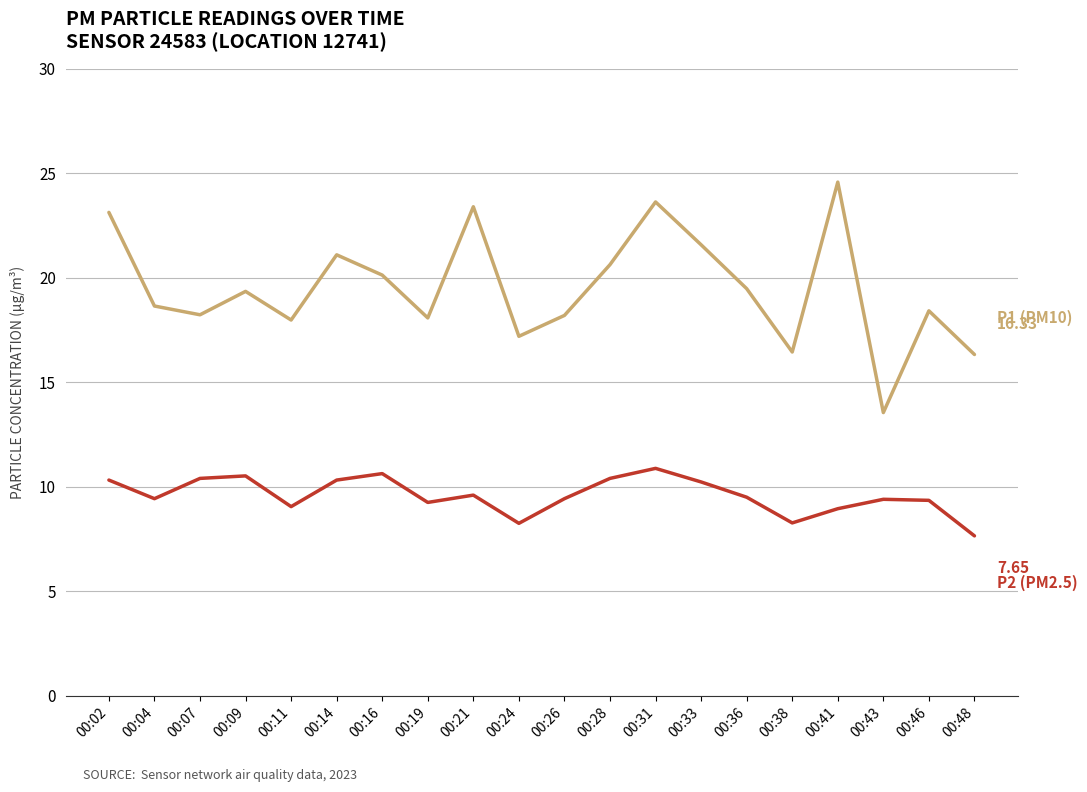

What is the total value across all series at 00:16?

30.8